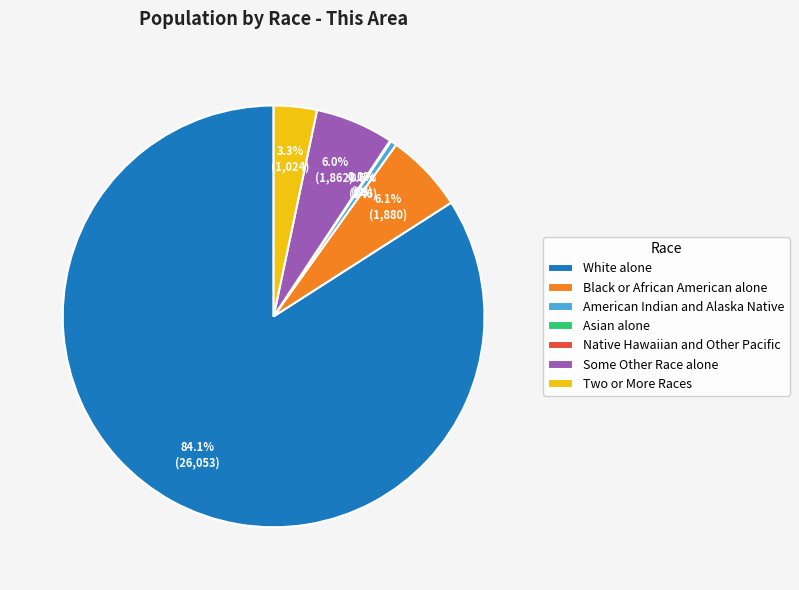

To the nearest percent, what is the difference between the largest and smallest slice percentages?

84%